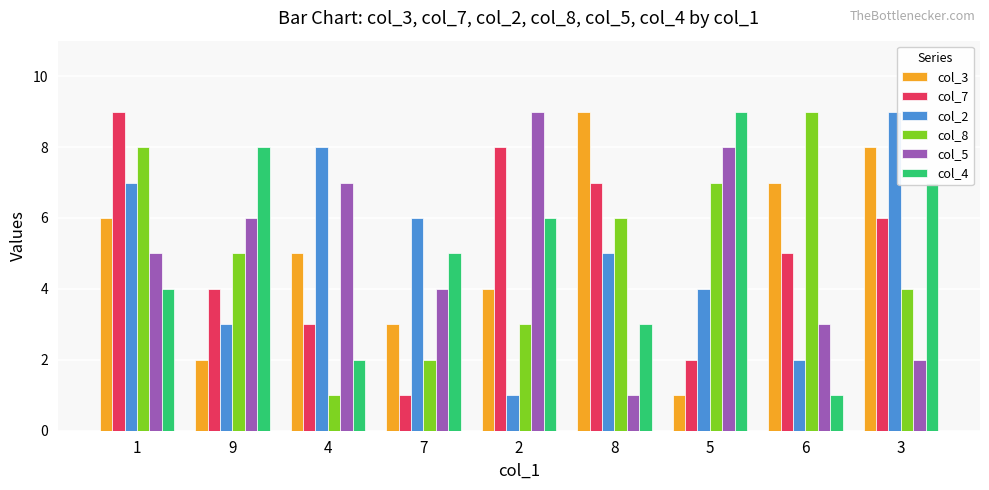

What is the sum of the col_7 values at 4 and 1?

12